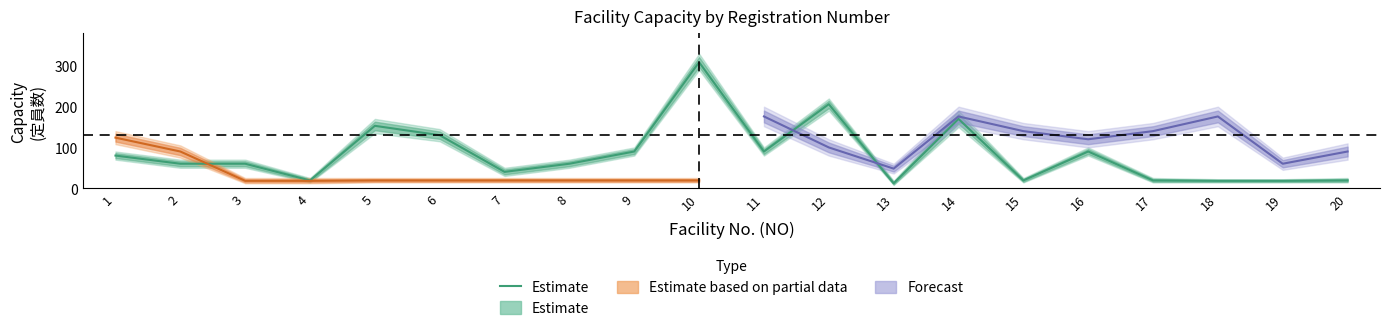

Reading left to right, extract all data points from this chart.

1=80	2=60	3=60	4=19	5=153	6=130	7=40	8=60	9=90	10=309	11=90	12=206	13=12	14=170	15=19	16=90	17=19	18=18	19=18	20=19